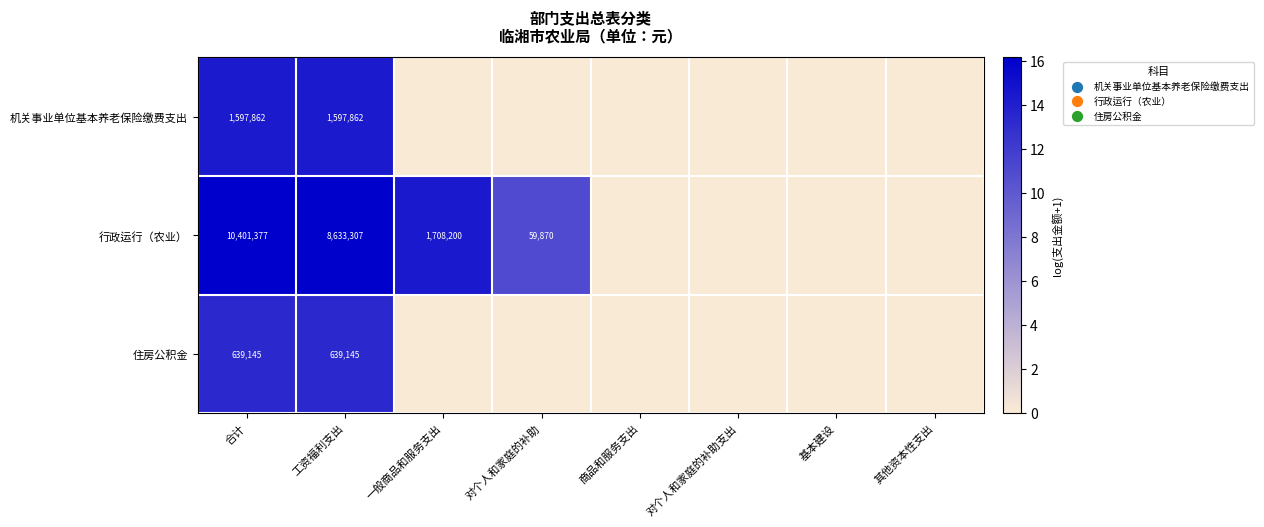

What is the difference between the highest and lowest values at 合计?

9762232